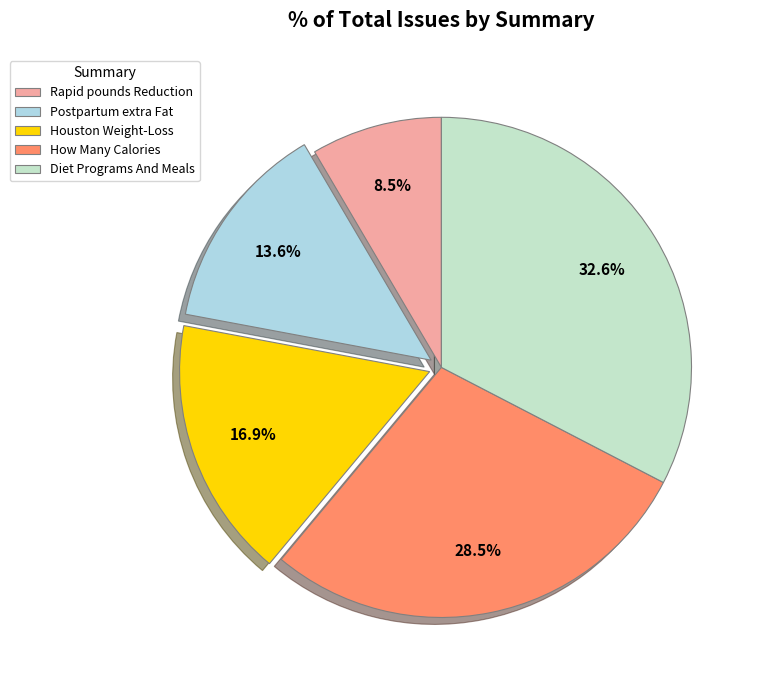

What is the largest slice in the pie chart?

Diet Programs And Meals